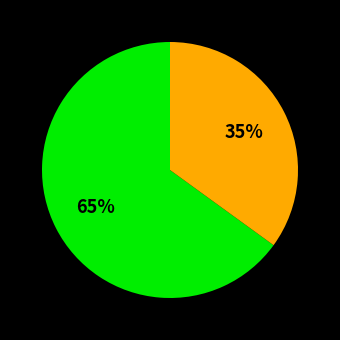

How many slices are in this pie chart?

2